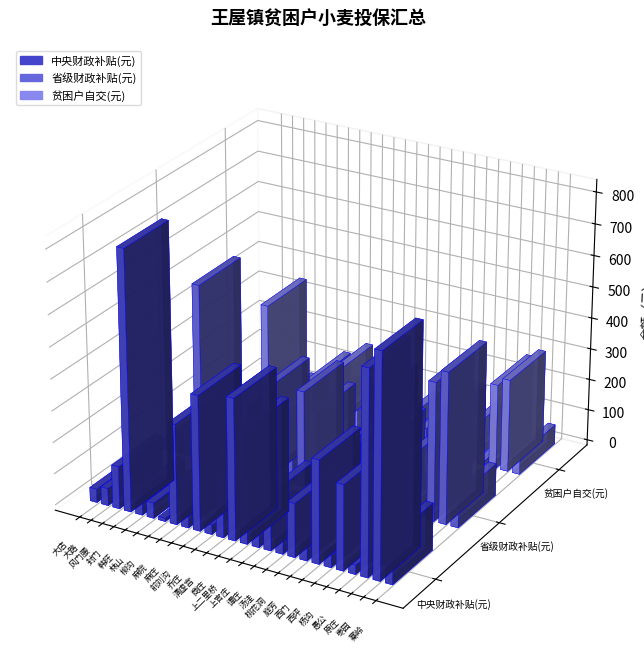

What is the label of the 8th bar from the right?

庭芳